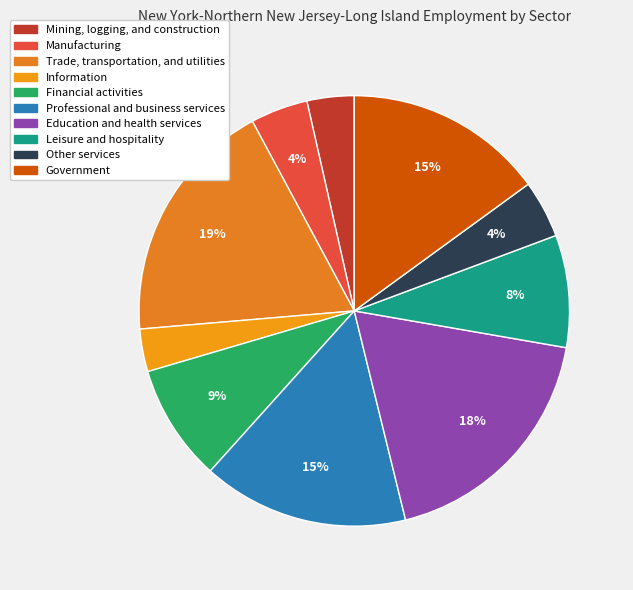

Is Professional and business services the majority of the pie?

No